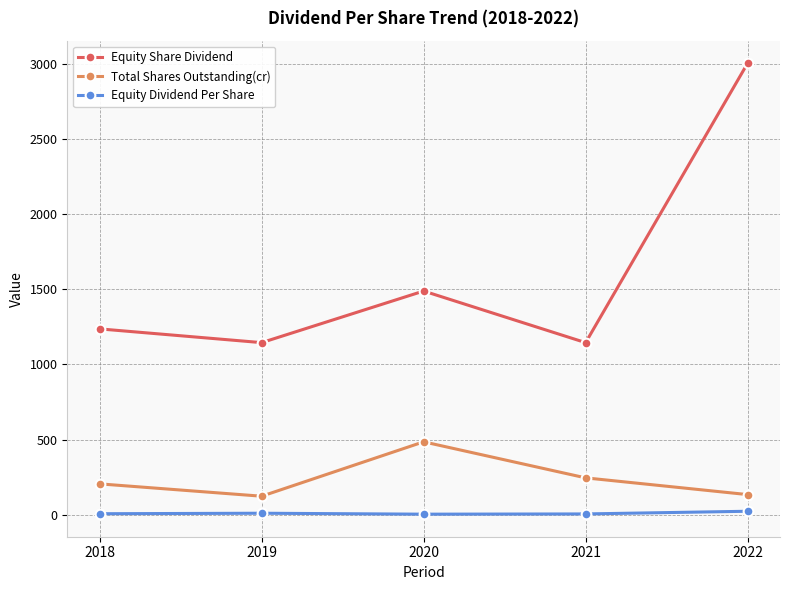

Read the Equity Share Dividend value at 2018.

1236.2